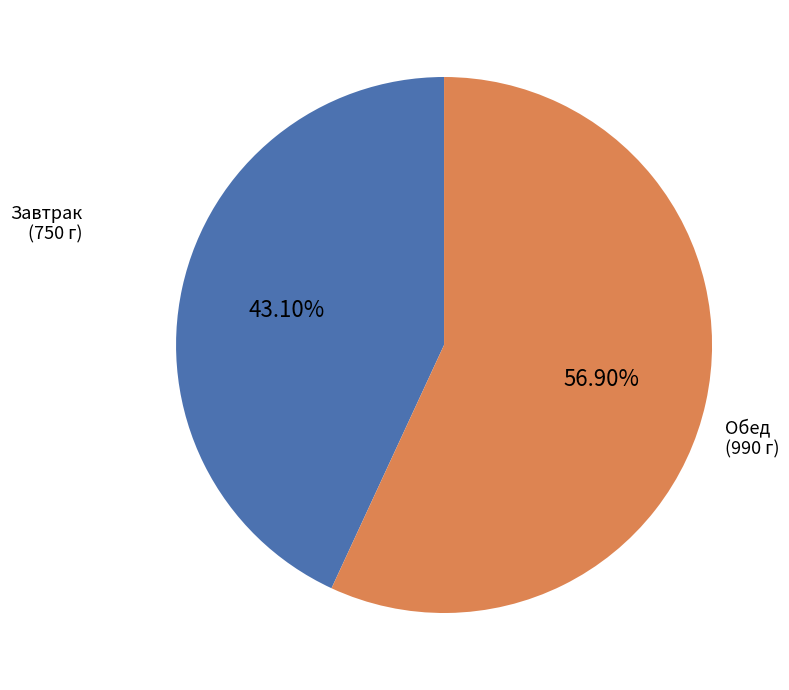

Combined, do Обед (990 г) and Завтрак (750 г) account for over 50%?

Yes